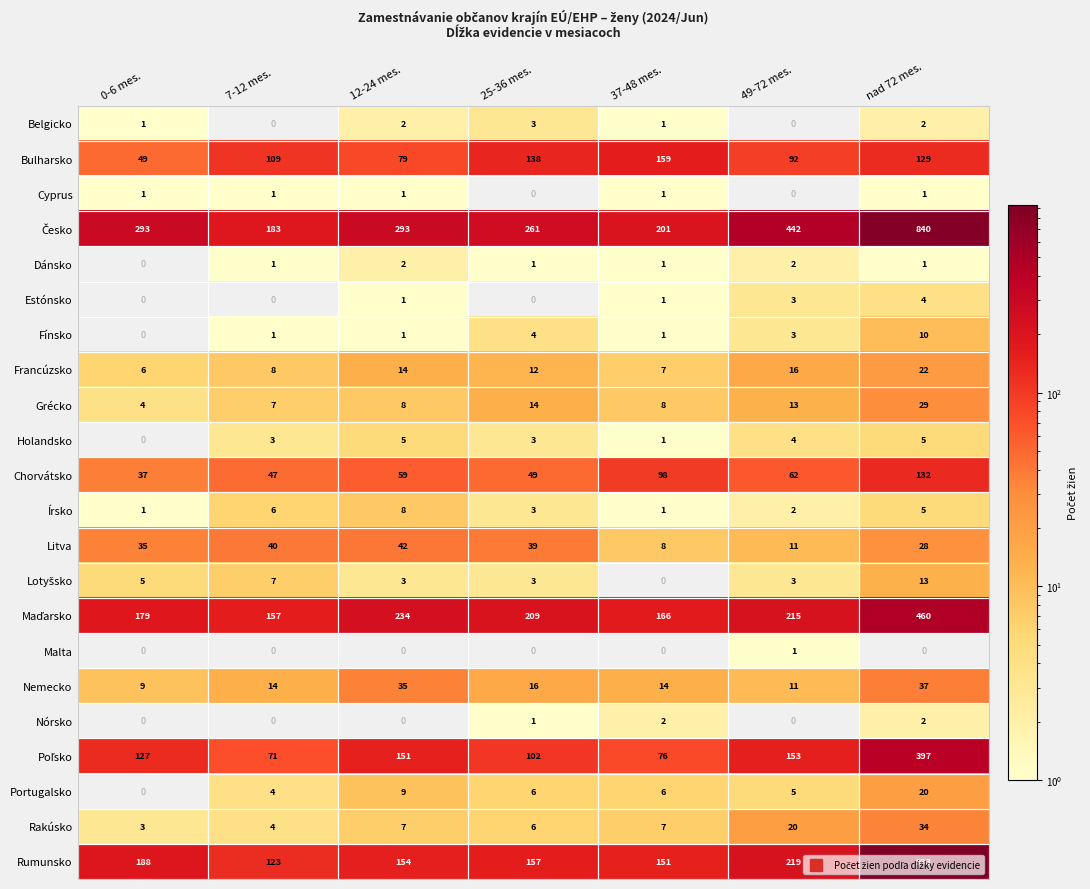

What is the average value of the Rakúsko series?

11.6